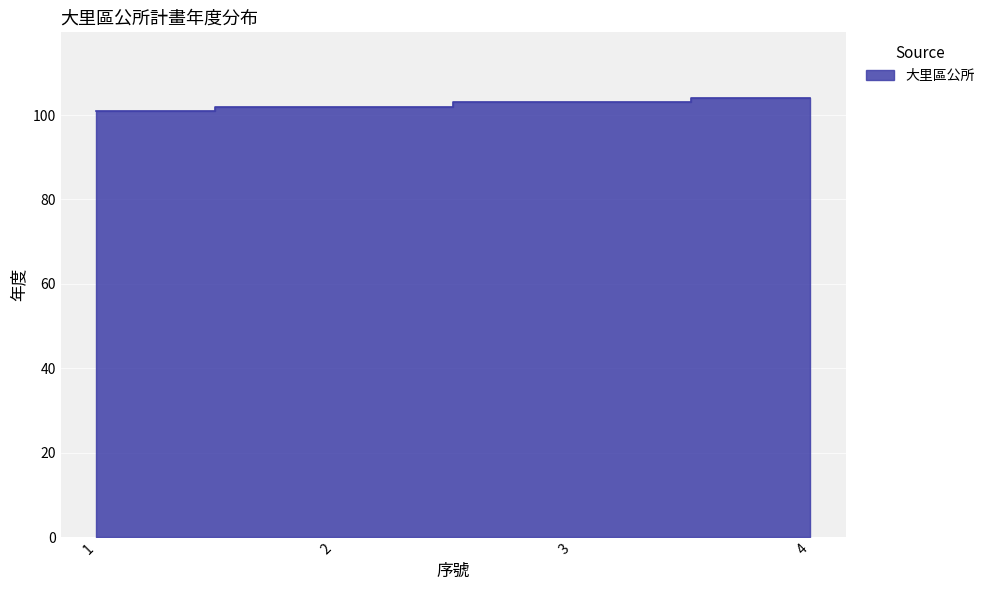

List the labels in order of value, smallest first.

1, 2, 3, 4